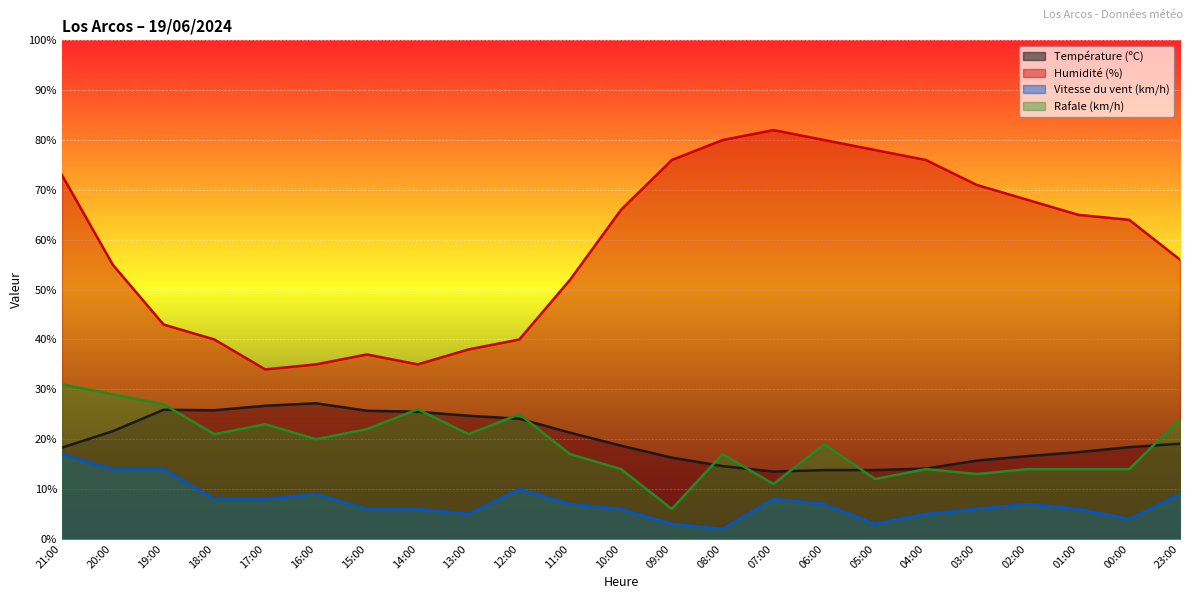

What is the sum of all Humidité (%) values?

1344.0